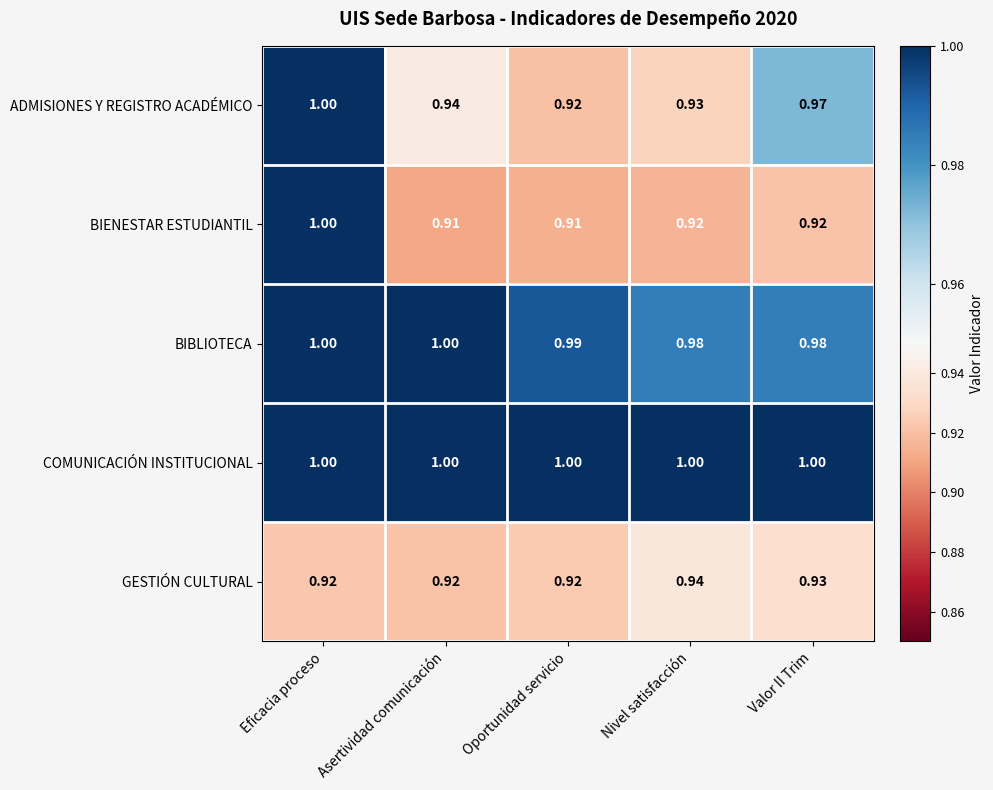

Rank the categories by ADMISIONES Y REGISTRO ACADÉMICO value from highest to lowest.

Eficacia proceso, Valor II Trim, Asertividad comunicación, Nivel satisfacción, Oportunidad servicio